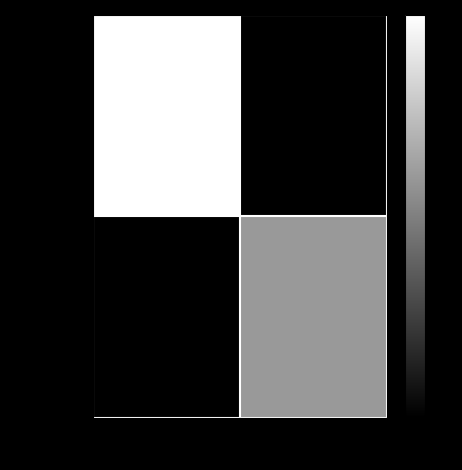

At -1, list the series in order from largest to smallest.

0a3ffc2e…, ad145012…